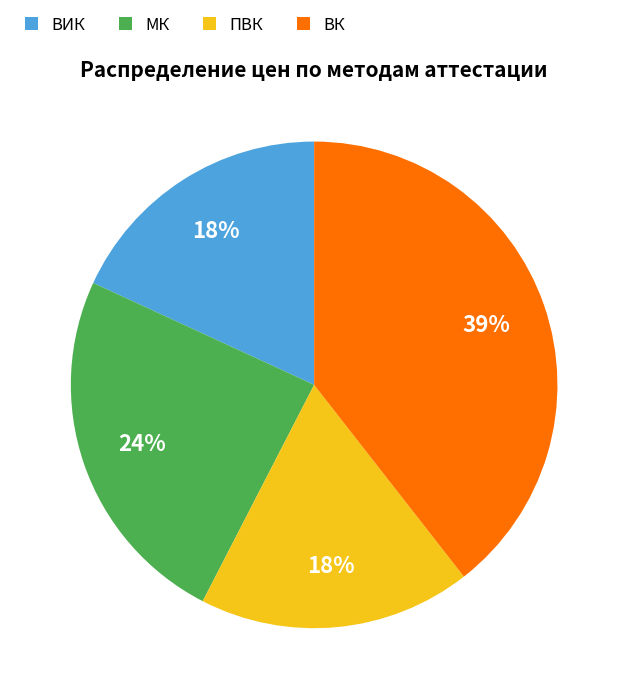

Which category has the biggest portion of the pie?

ВК